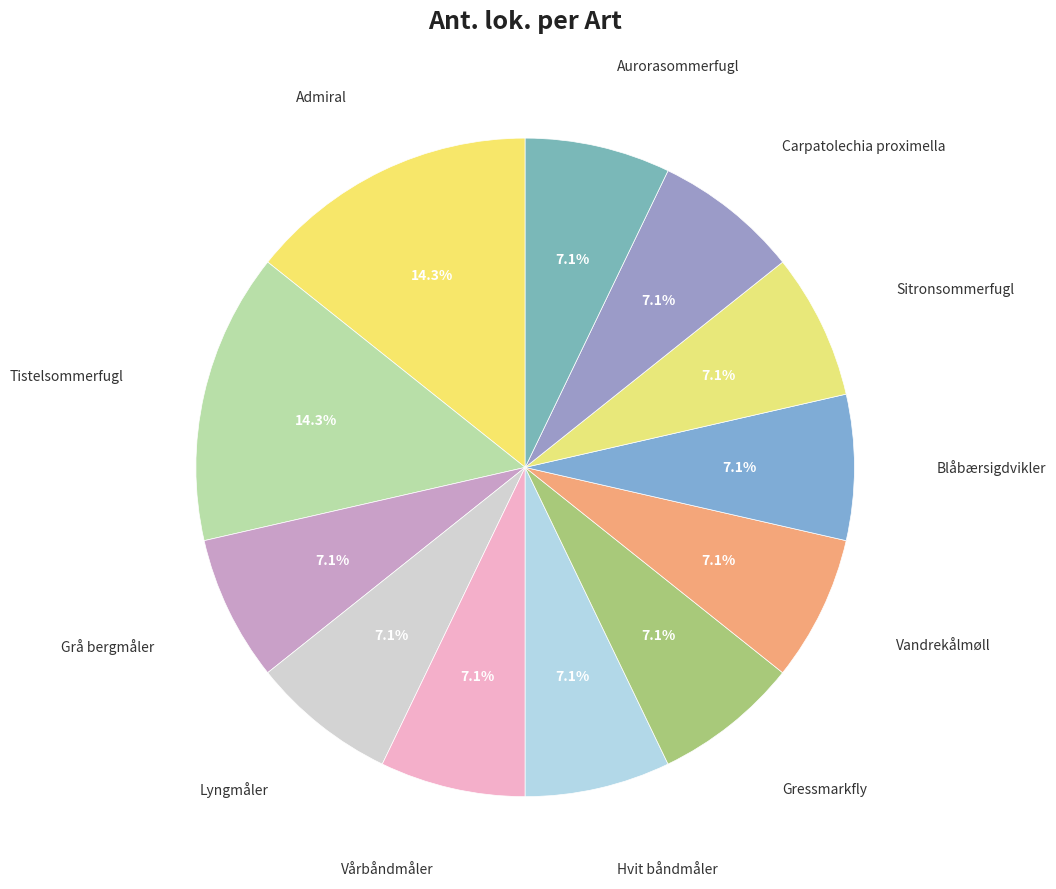

How many segments does this pie chart have?

12